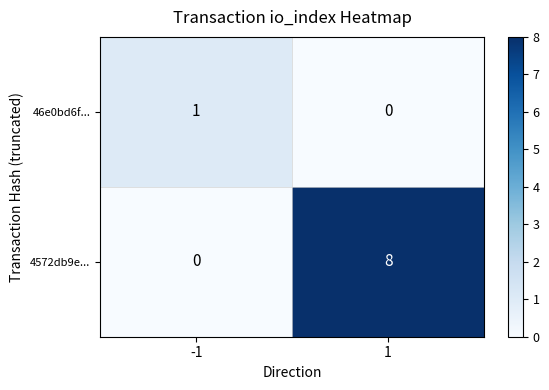

How many values in 46e0bd6f... are above zero?

1